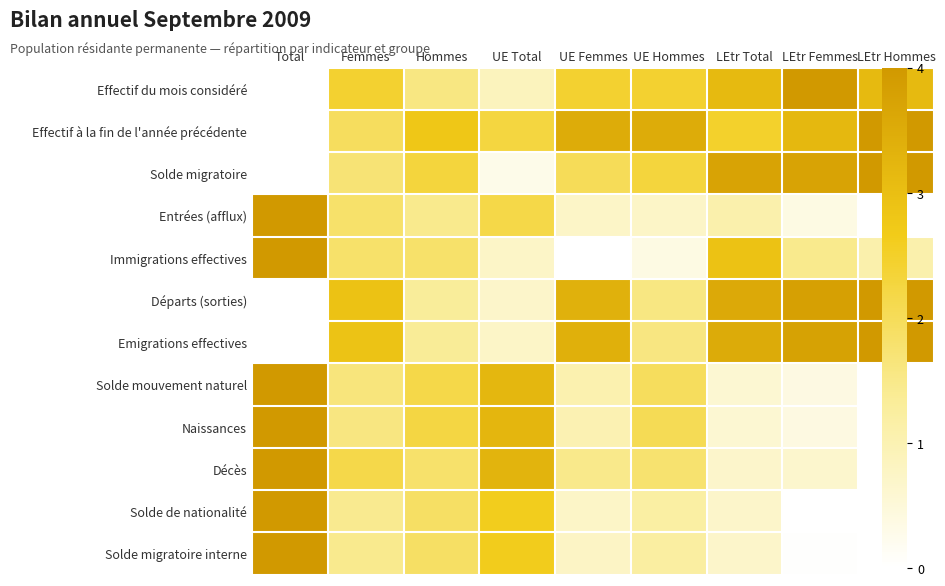

At which category is the sum across all series the highest?

Total